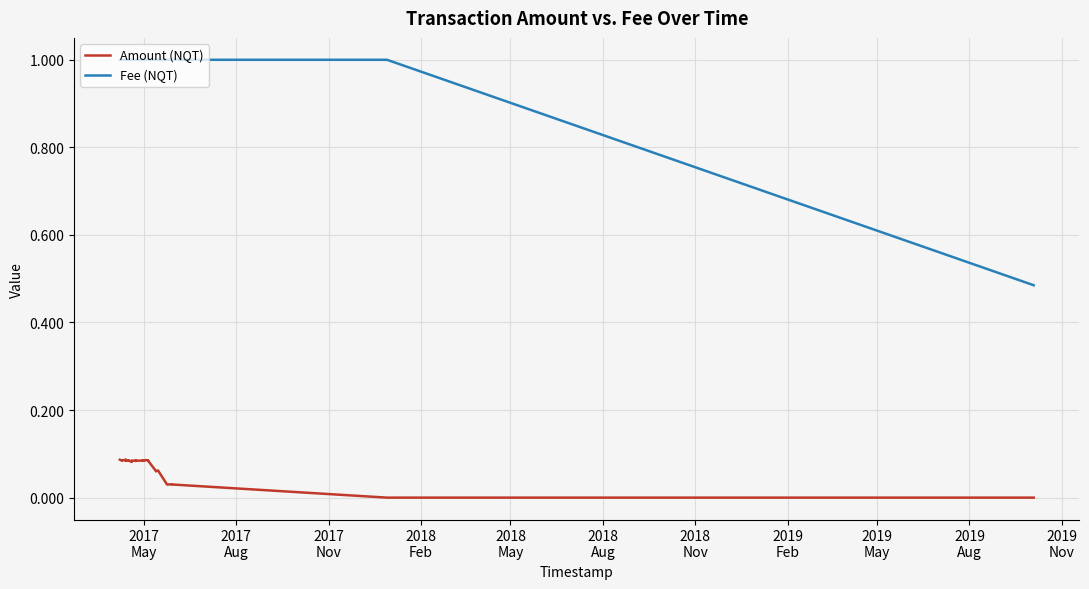

List the series in order of their peak value, highest first.

Fee (NQT), Amount (NQT)